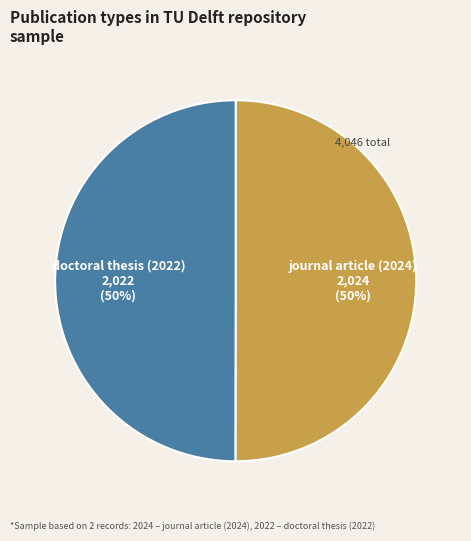

True or false: doctoral thesis (2022) accounts for 50% of the total.

True